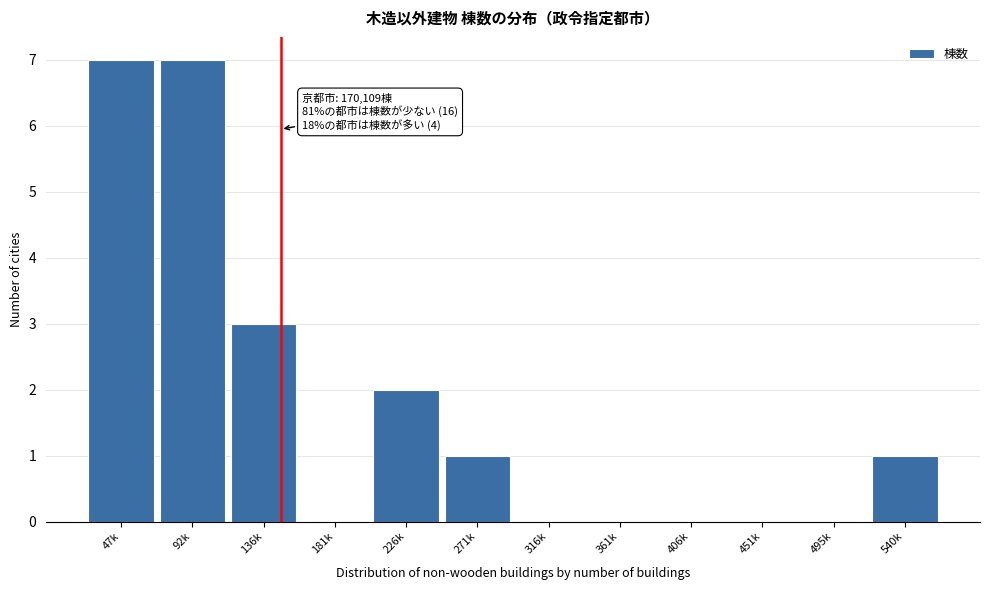

Reading right to left, what are all the values shown in this chart?

540k=1	495k=0	451k=0	406k=0	361k=0	316k=0	271k=1	226k=2	181k=0	136k=3	92k=7	47k=7